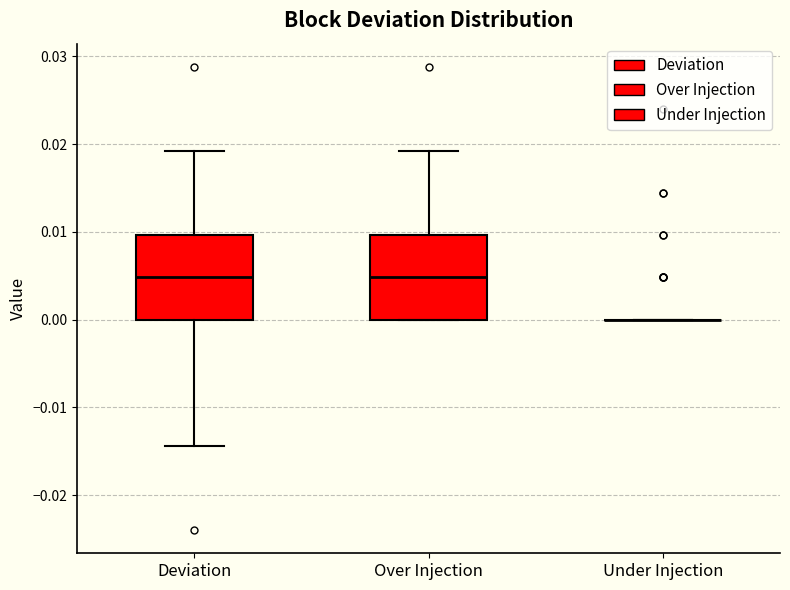

Reading left to right, read every box against the y-axis: the position of its median line, the range the box covers, and the ends of its whiskers. The values are not printed on the chart, so give them approximately, as read against the axis.

Deviation: median 0.005, box 0.000 to 0.010, whiskers -0.014 to 0.019
Over Injection: median 0.005, box 0.000 to 0.010, whiskers 0.000 to 0.019
Under Injection: box collapsed to a line at 0.000, whiskers 0.000 to 0.000